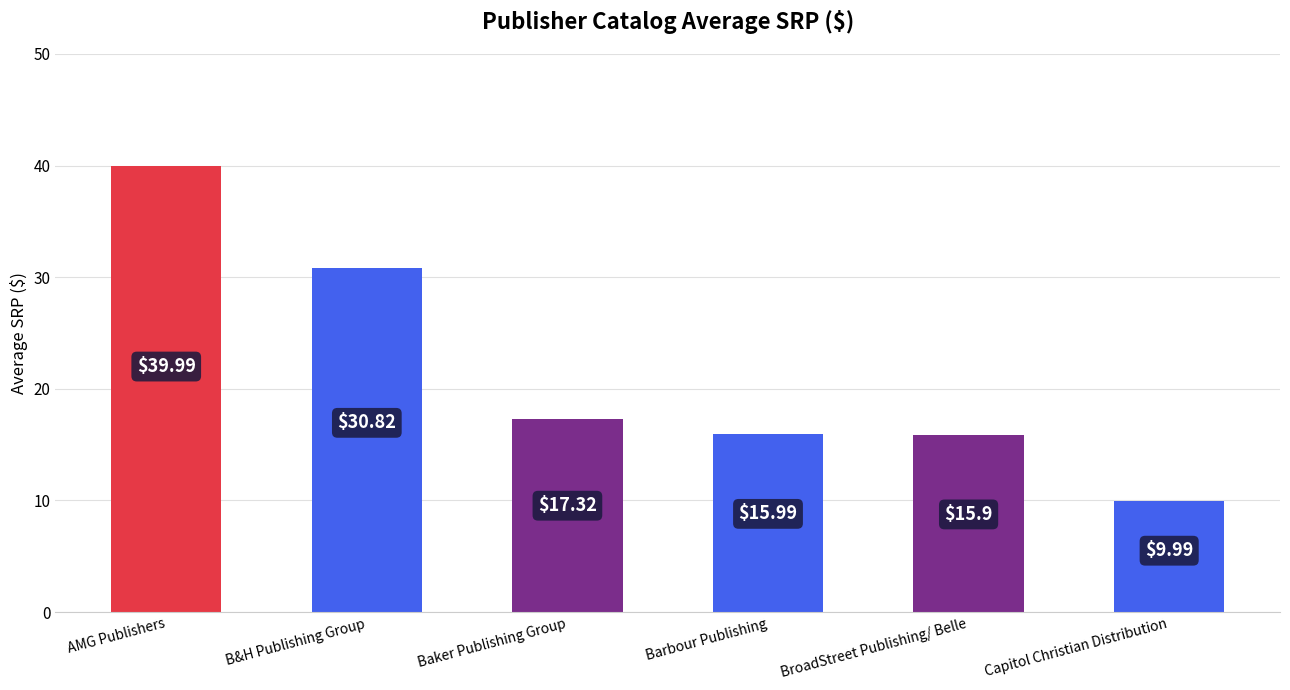

Is it true that the value at BroadStreet Publishing/ Belle is 21.7?

False